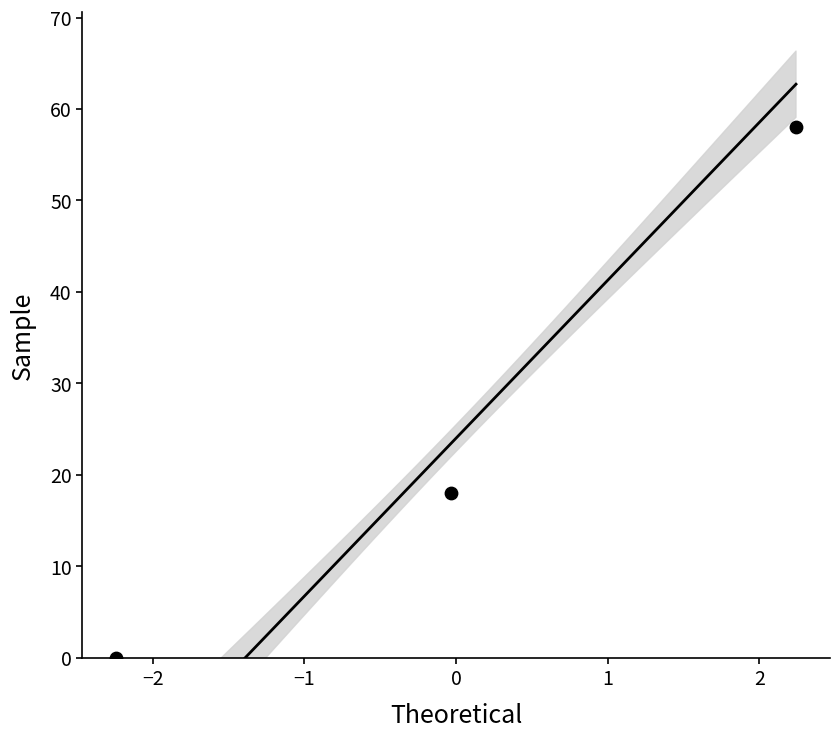

What is the range of Y values (max minus min)?

58